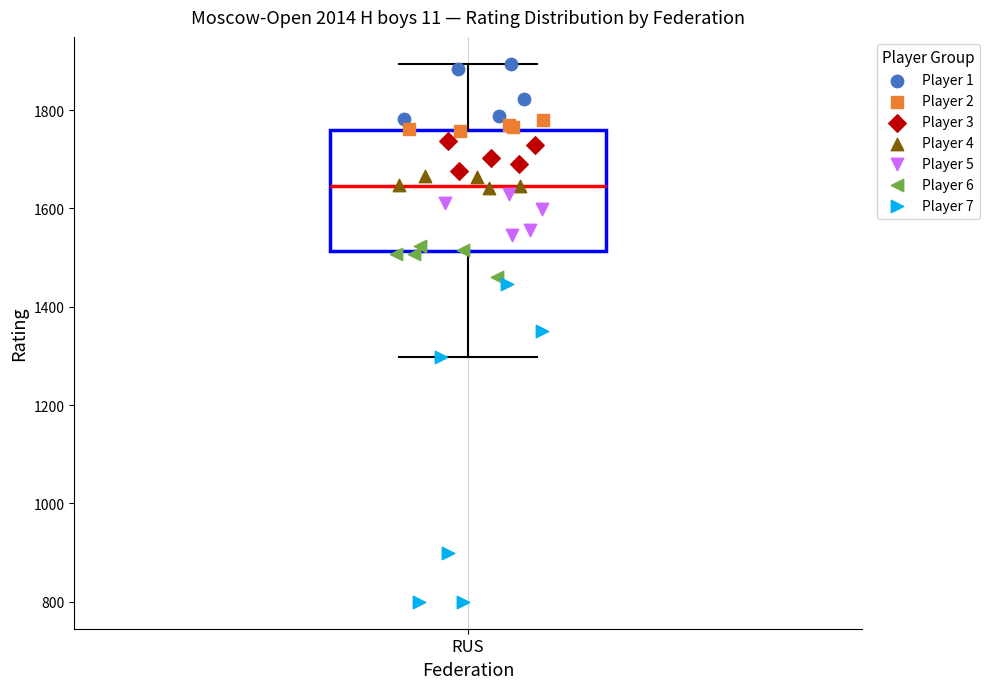

Read this box plot against the y-axis: the position of the median line, the range covered by the box, and the ends of both whiskers. The values are not printed on the chart, so give them approximately, as read against the axis.

median 1640, box 1520 to 1760, whiskers 1300 to 1900